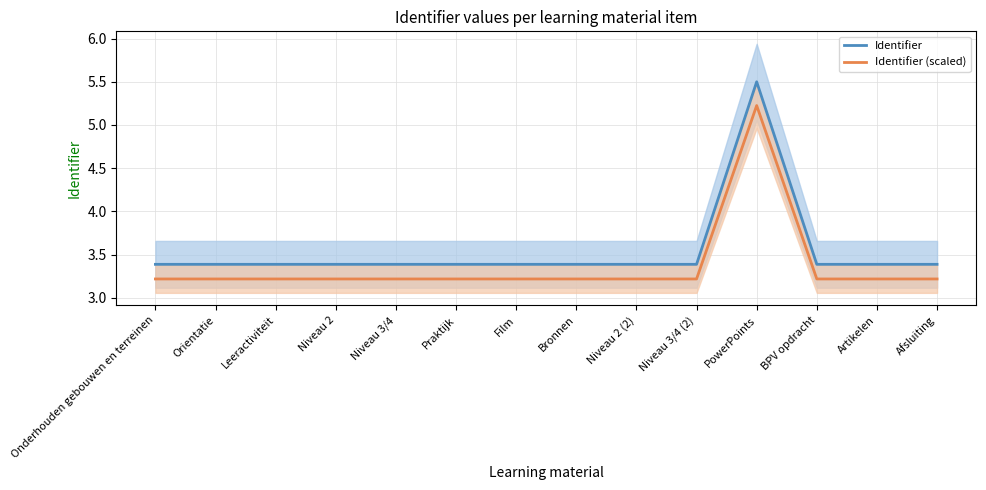

At which category does Identifier reach its first local peak?

PowerPoints